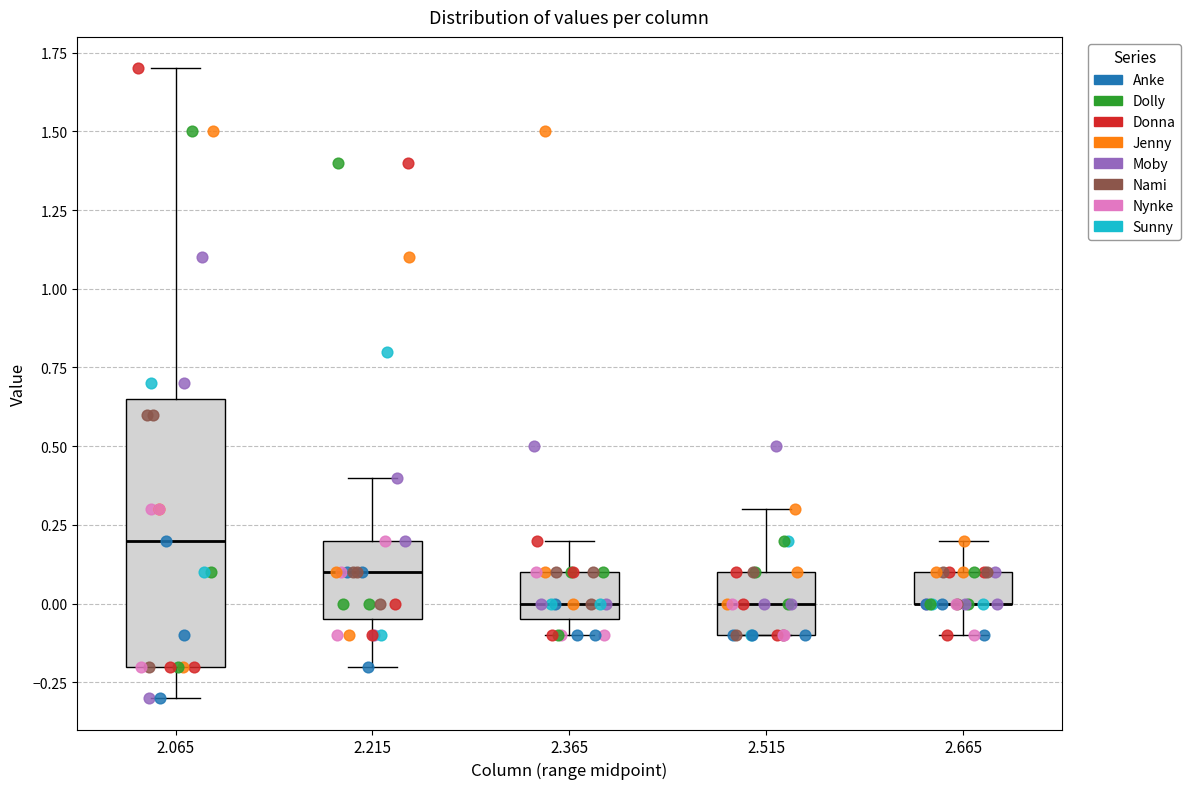

Where is the upper edge of the box at x = 2.515 on the y-axis? The values are not printed on the chart, so give them approximately, as read against the axis.

0.10